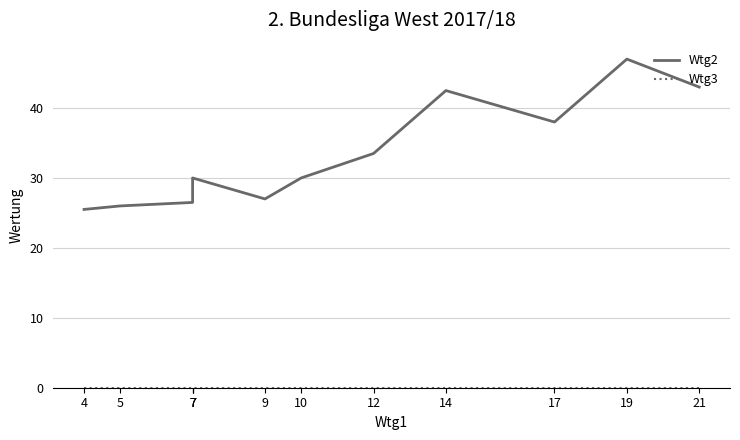

Which series changed the most between 10 and 5?

Wtg2